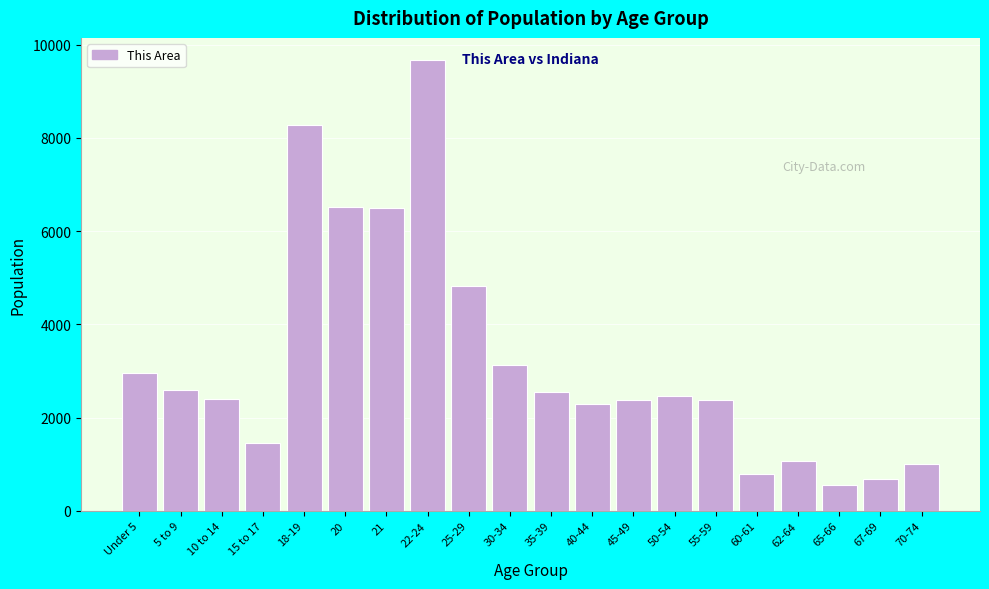

What is the smallest value displayed?

542